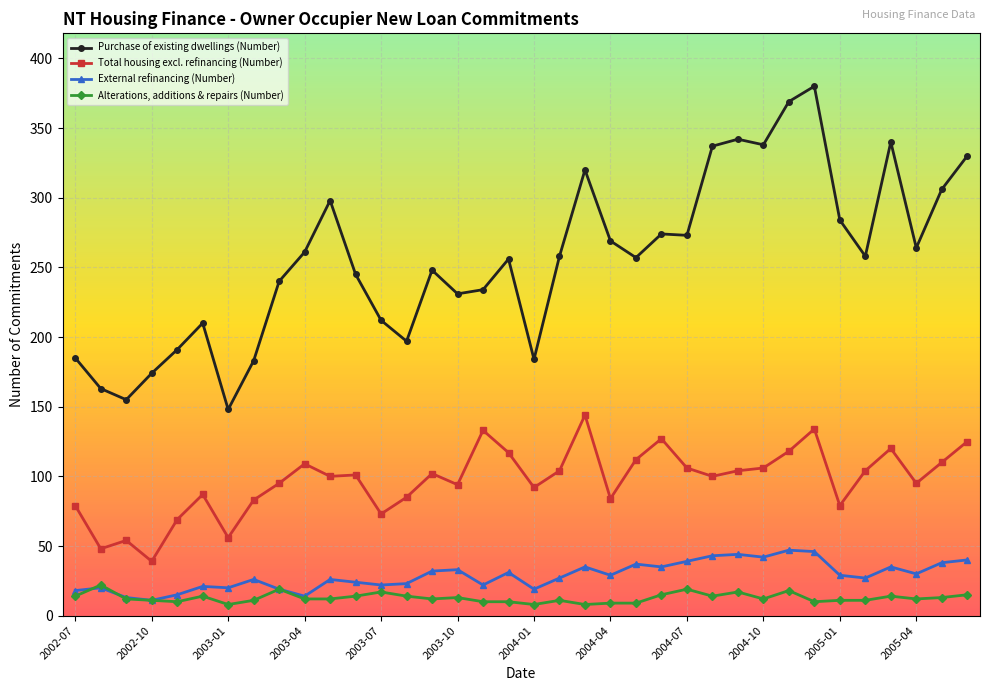

Which series has the largest total across all categories?

Purchase of existing dwellings (Number)